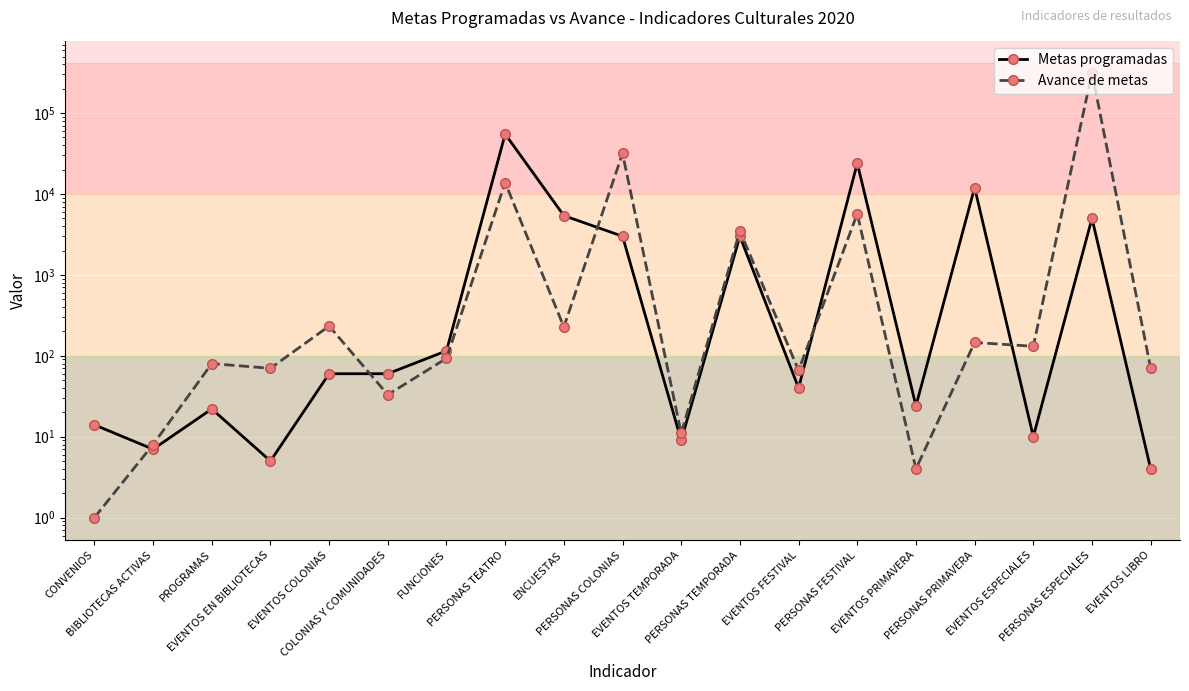

List the labels in order of Avance de metas value, largest first.

PERSONAS ESPECIALES, PERSONAS COLONIAS, PERSONAS TEATRO, PERSONAS FESTIVAL, PERSONAS TEMPORADA, EVENTOS COLONIAS, ENCUESTAS, PERSONAS PRIMAVERA, EVENTOS ESPECIALES, FUNCIONES, PROGRAMAS, EVENTOS EN BIBLIOTECAS, EVENTOS LIBRO, EVENTOS FESTIVAL, COLONIAS Y COMUNIDADES, EVENTOS TEMPORADA, BIBLIOTECAS ACTIVAS, EVENTOS PRIMAVERA, CONVENIOS